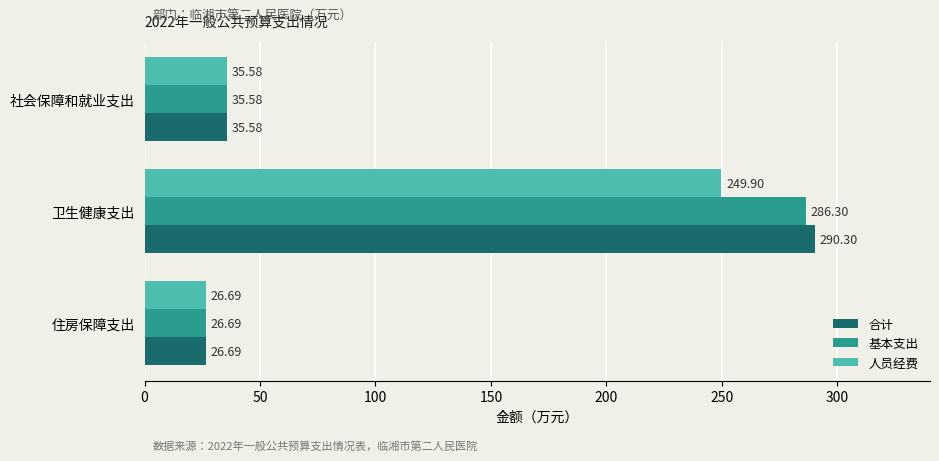

What is the minimum value shown in the chart?

26.7